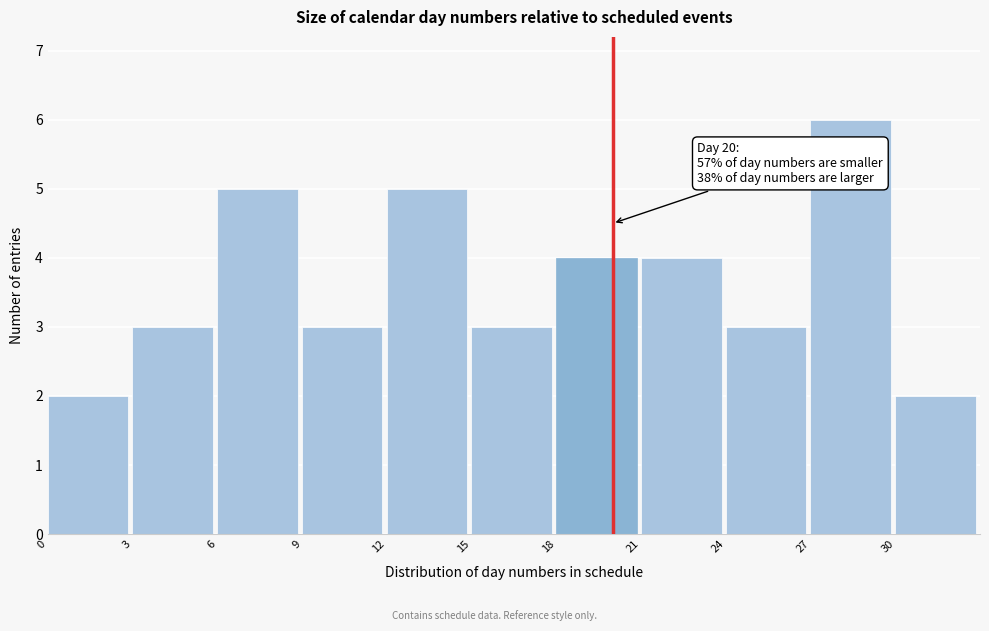

Which range on the x-axis has the tallest bar?

27 to 30